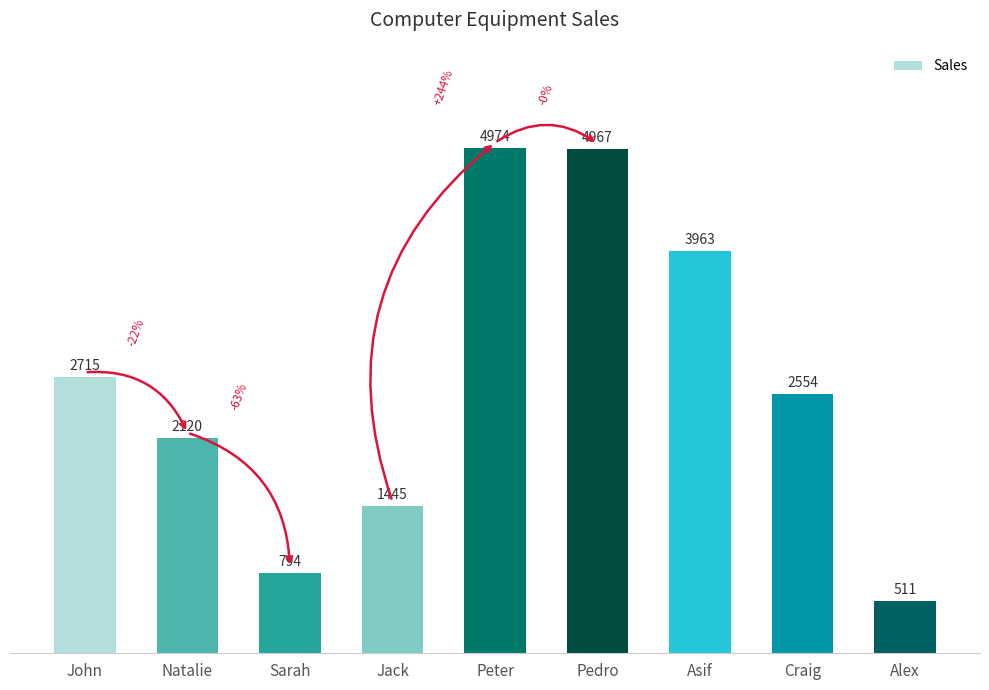

What is the label of the 3rd bar from the left?

Sarah